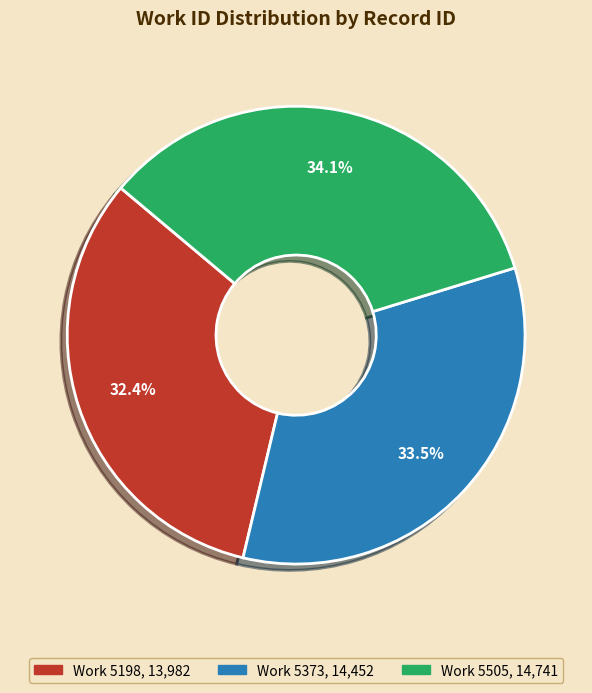

Does any single category account for the majority?

No